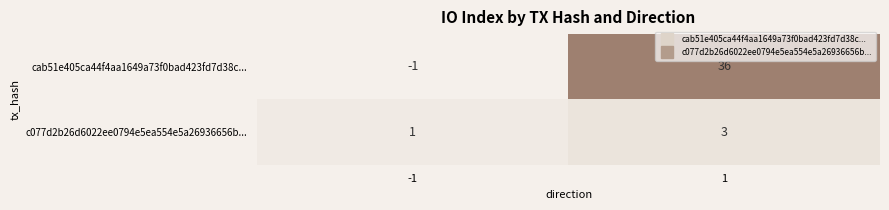

What is the sum of the c077d2b26d6022ee0794e5ea554e5a26936656b... values at -1 and 1?

4